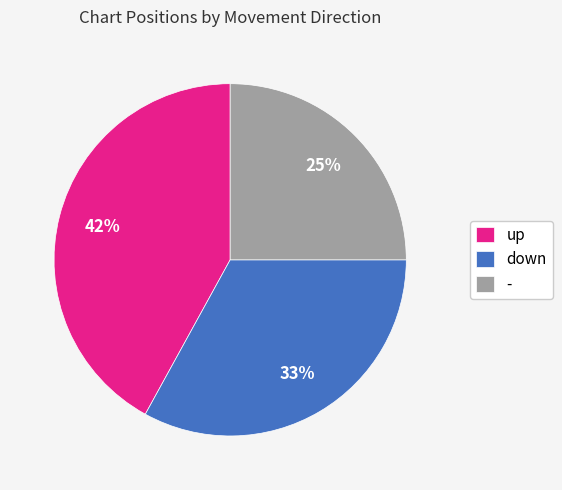

Between down and -, which is larger?

down